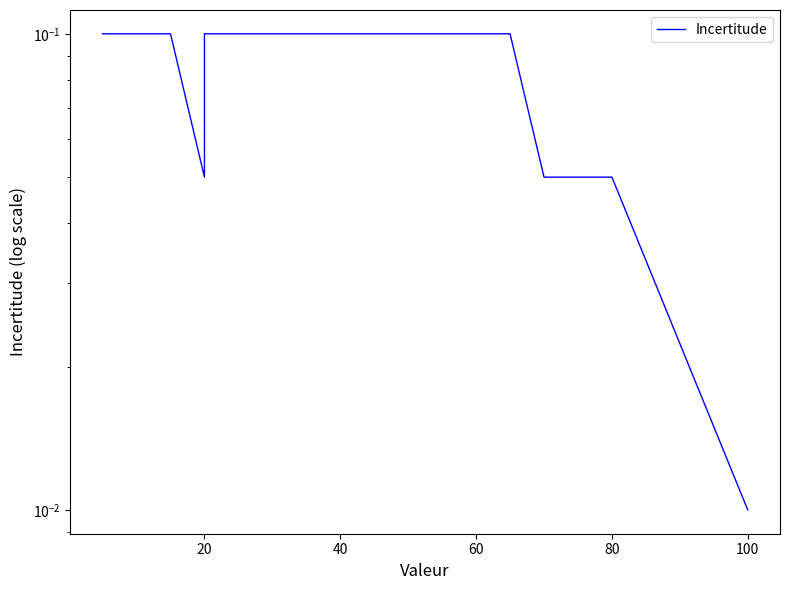

Is this an area chart (filled region under the line)?

No